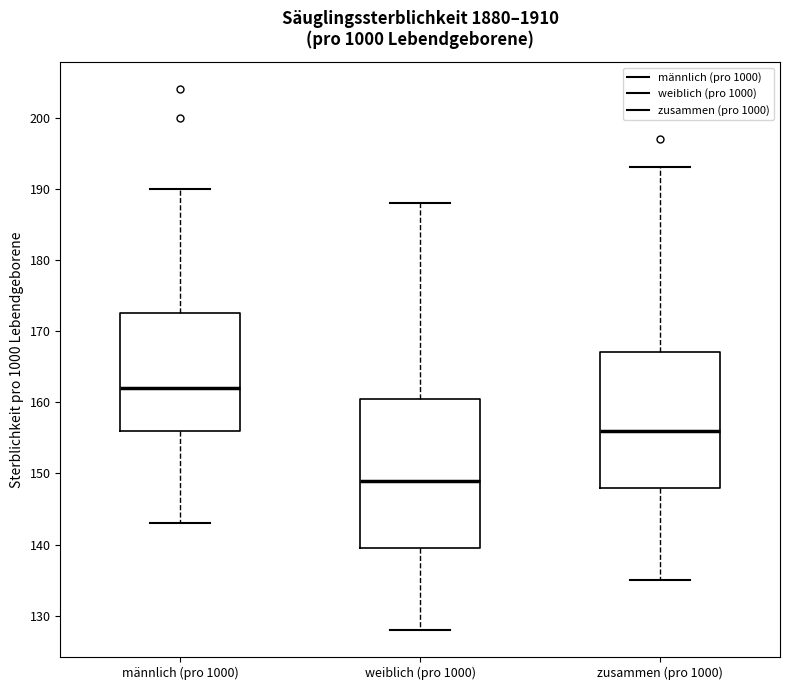

Reading left to right, transcribe this box plot: for each box, give where its median line is, the range the box spans, and where its two whiskers end, as read against the y-axis. The values are not printed on the chart, so give them approximately, as read against the axis.

männlich (pro 1000): median 162, box 156 to 173, whiskers 143 to 190
weiblich (pro 1000): median 149, box 140 to 161, whiskers 128 to 188
zusammen (pro 1000): median 156, box 148 to 167, whiskers 135 to 193